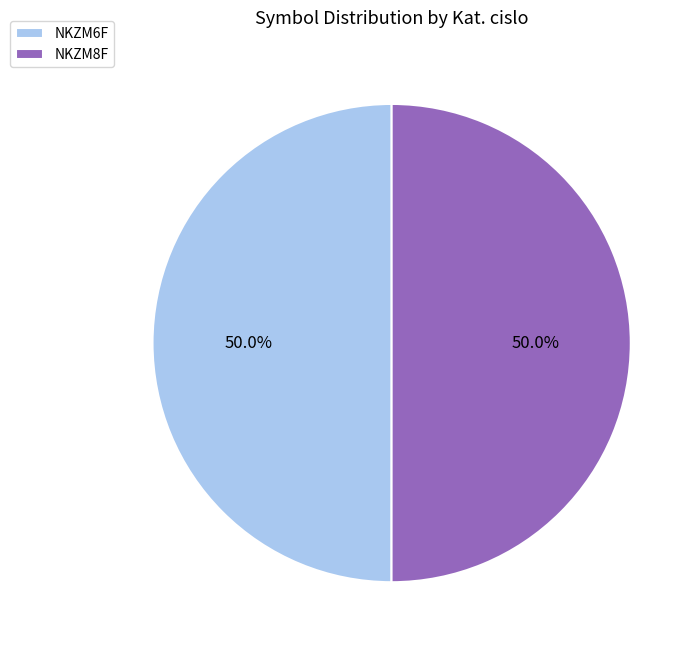

What is the ratio of the value at NKZM6F to the value at NKZM8F?

1.0